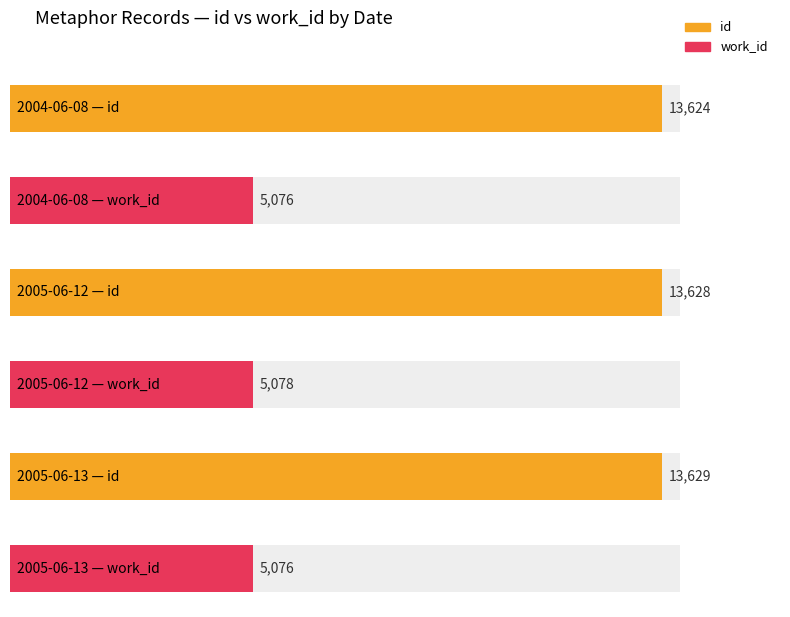

What is the difference between the second highest and minimum values in the id series?

4